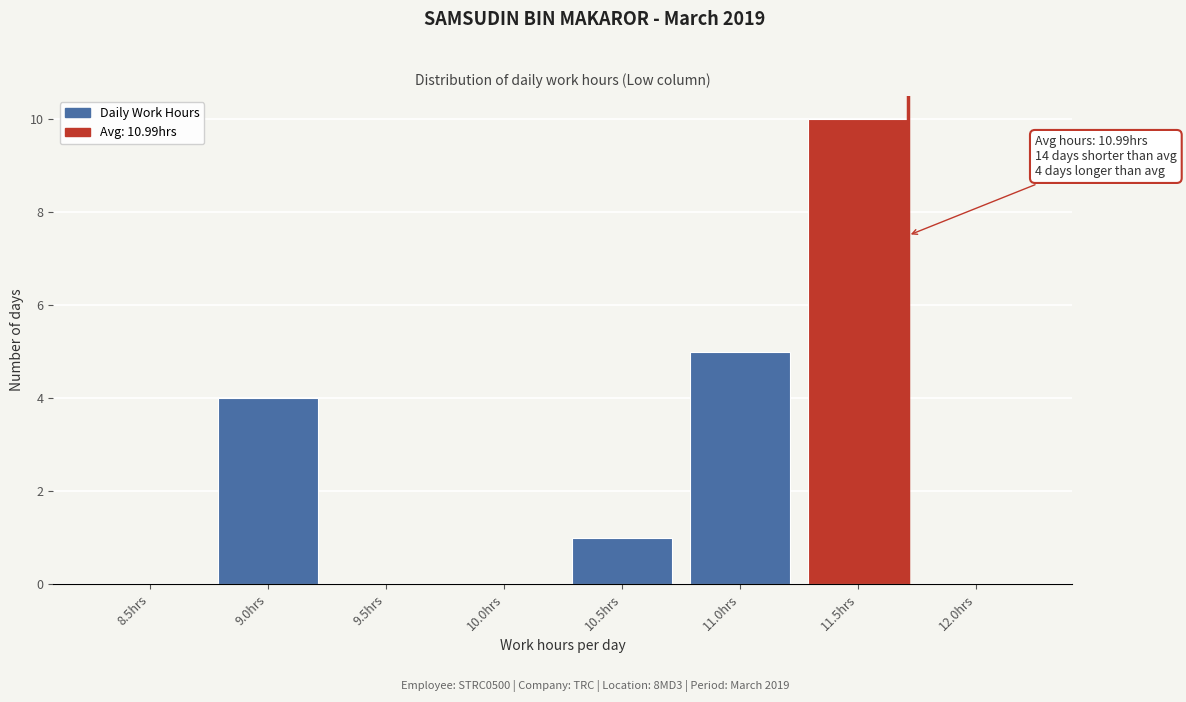

Reading right to left, extract all data points from this chart.

12.0hrs=0	11.5hrs=10	11.0hrs=5	10.5hrs=1	10.0hrs=0	9.5hrs=0	9.0hrs=4	8.5hrs=0